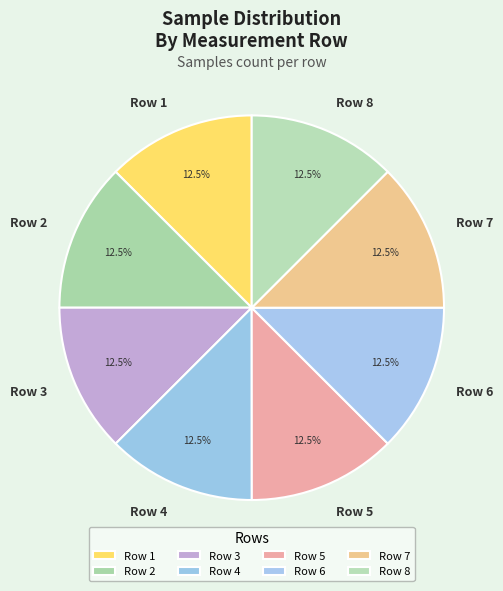

Combined, what portion of the pie is Row 8 and Row 6?

25.0%